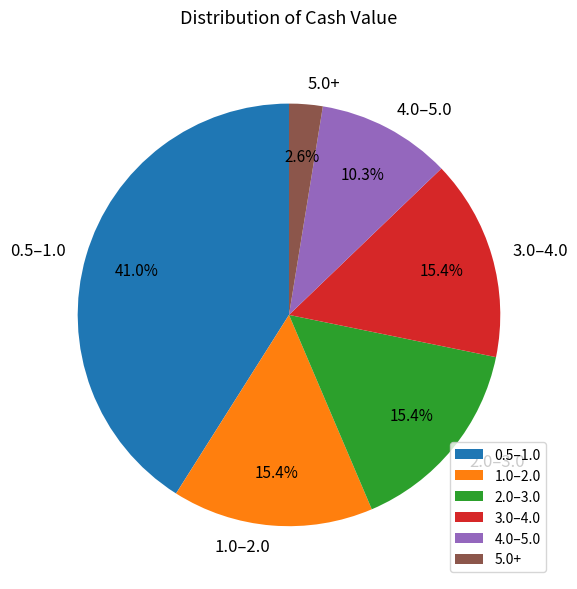

What is the total percentage of 0.5–1.0 and 5.0+?

43.6%